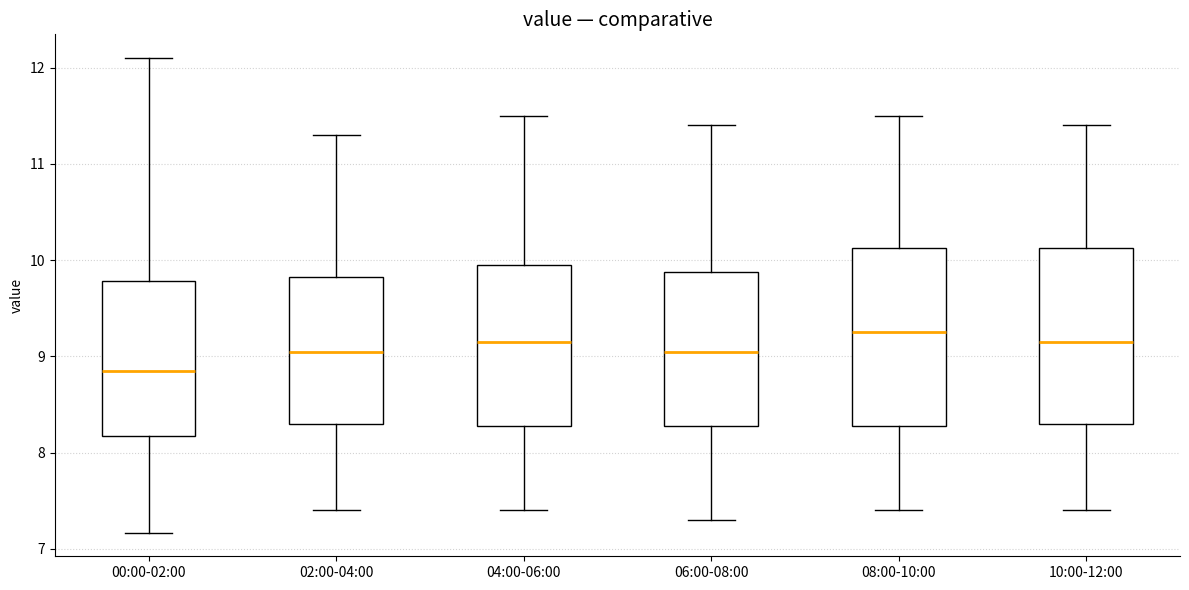

Where does the lower whisker of the box for 08:00-10:00 end on the y-axis? The values are not printed on the chart, so give them approximately, as read against the axis.

7.4